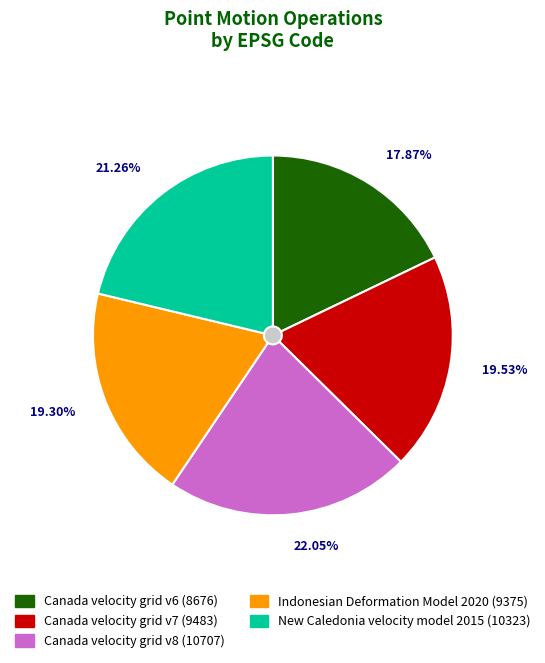

To the nearest percent, what is the average slice percentage?

20%